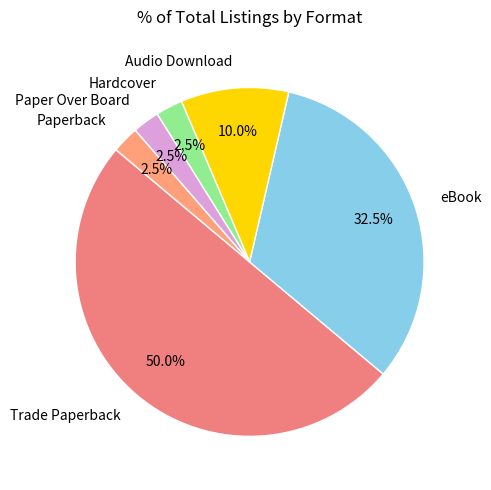

Approximately how many times larger is the value at Audio Download compared to eBook?

0.3